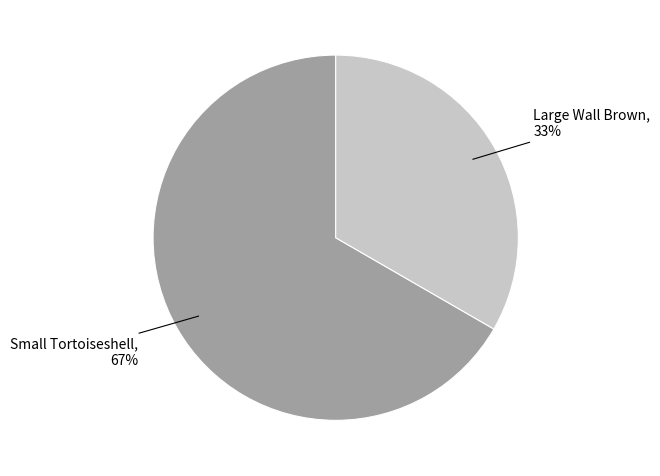

Is there a majority slice in this chart?

Yes